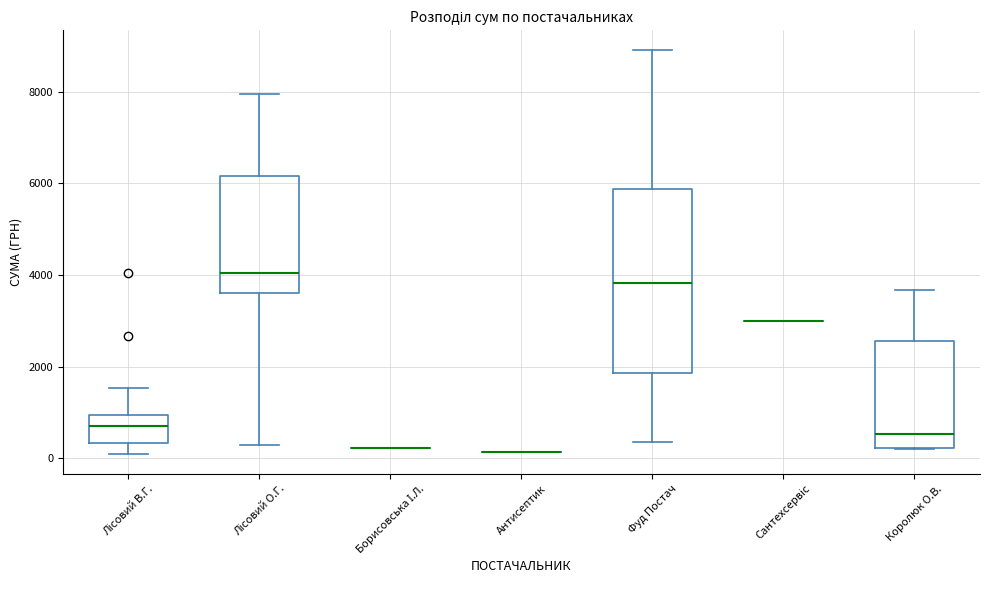

Comparing the boxes themselves (not the whiskers), which one is the tallest?

Фуд Постач